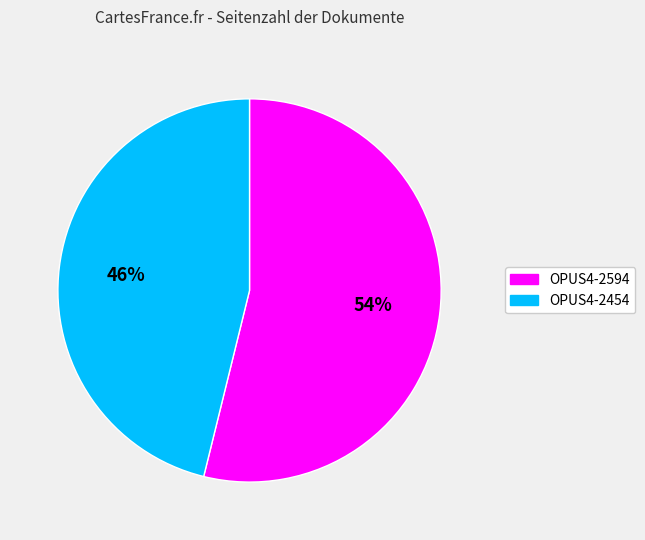

To the nearest percent, what is the difference between the largest and smallest slice percentages?

8%